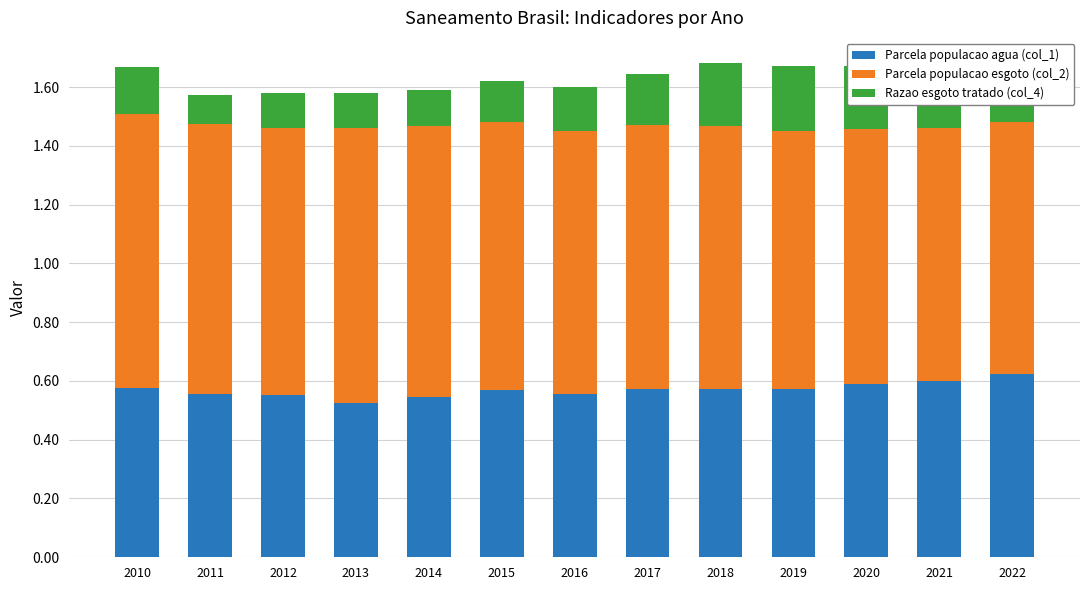

What is the total value across all series at 2018?

1.7